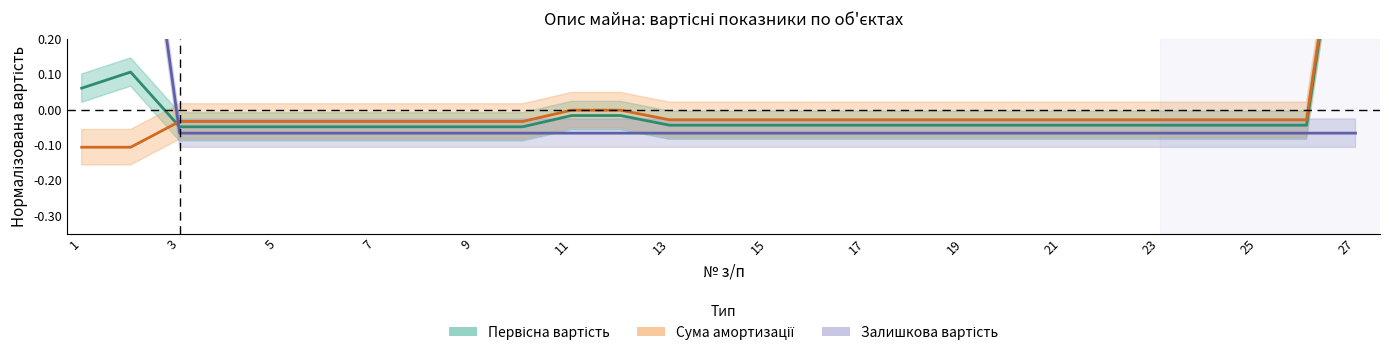

What is the lowest value of the Залишкова вартість series?

-0.1